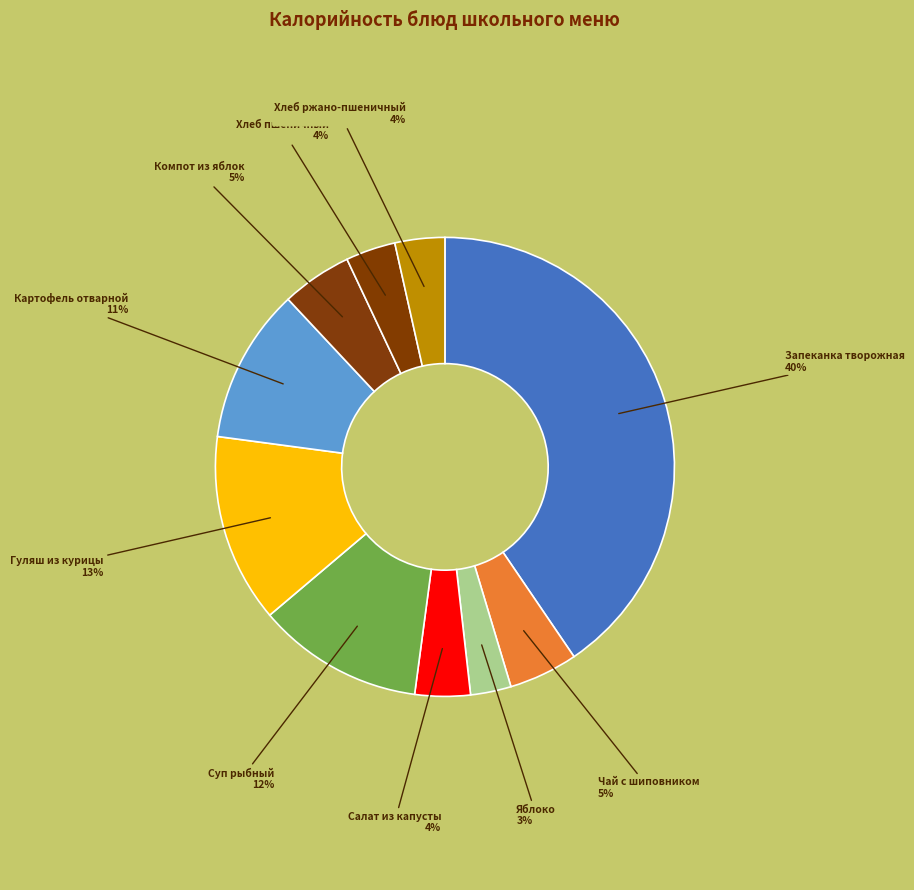

How many segments does this pie chart have?

10